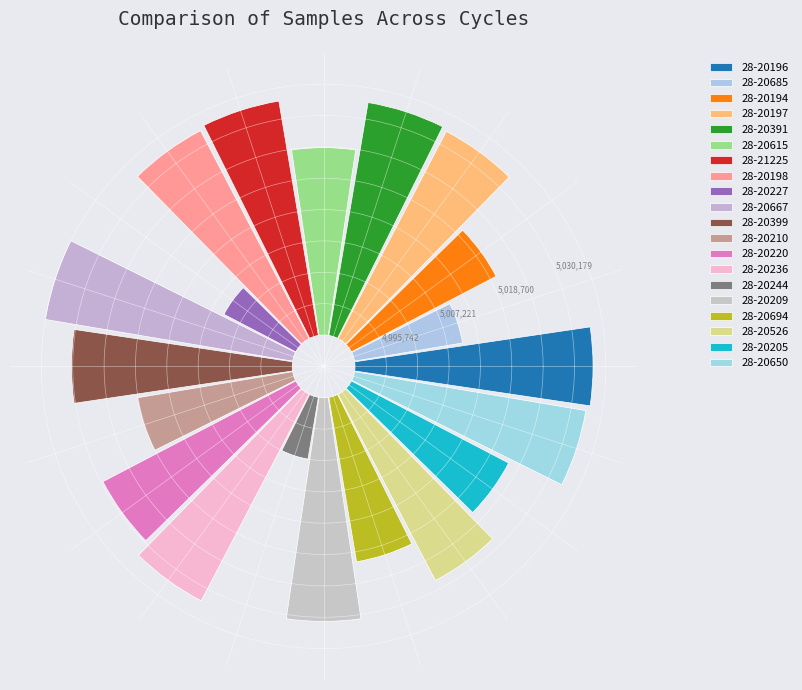

Does 28-20391 account for over 50% of the chart?

No